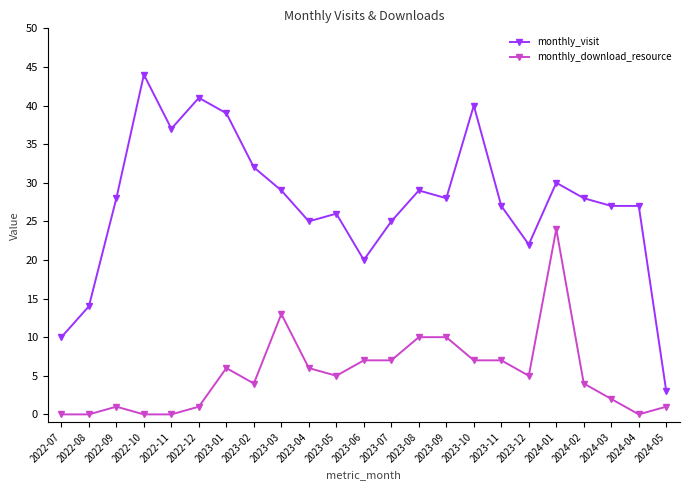

What are all the series names shown in the legend?

monthly_visit, monthly_download_resource